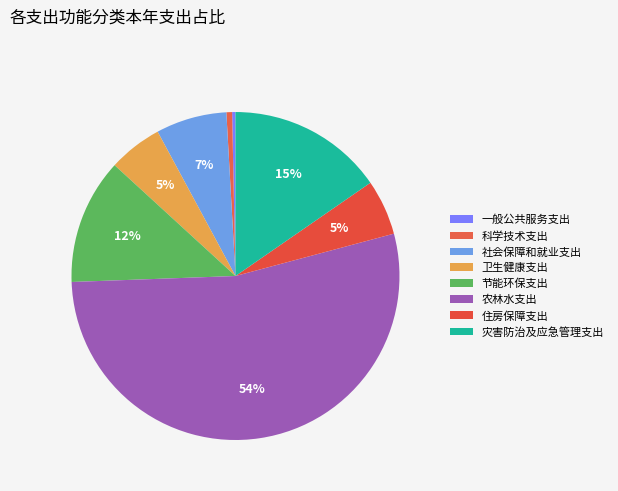

True or false: 一般公共服务支出 accounts for 0% of the total.

True